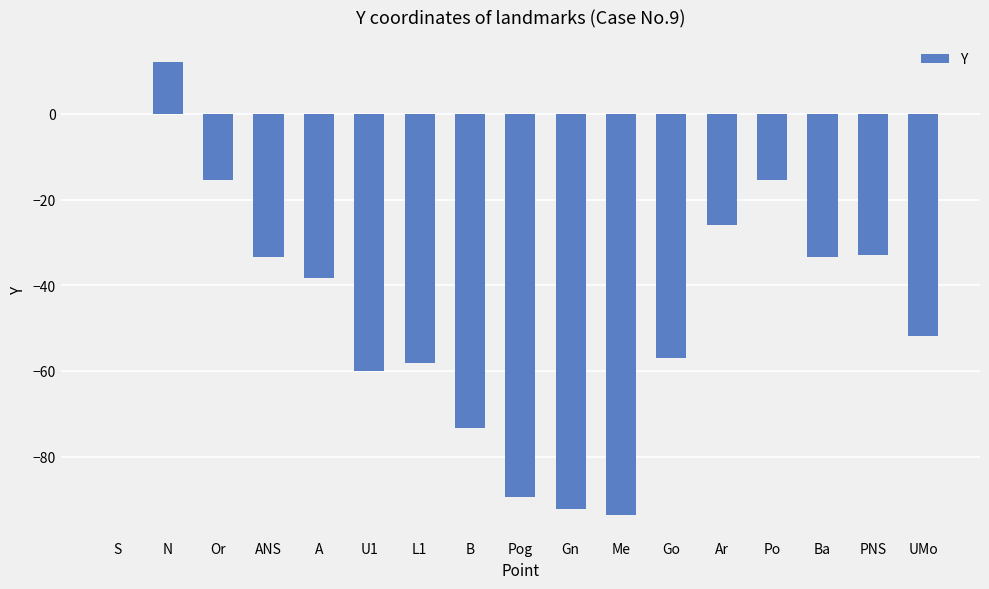

The value at A is -62.1. True or false?

False